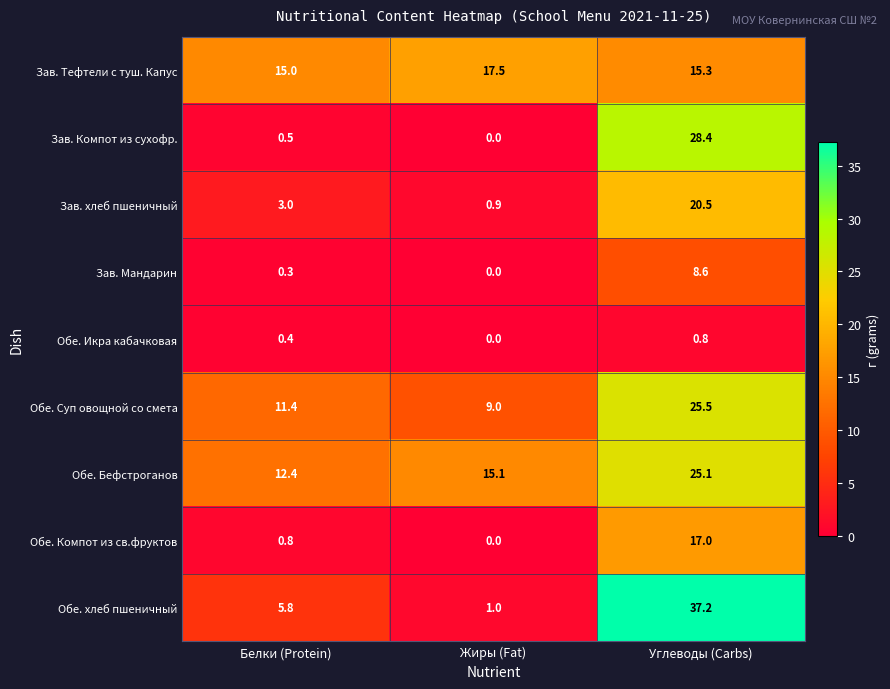

List the series in order of their peak value, highest first.

Обе. хлеб пшеничный, Зав. Компот из сухофр., Обе. Суп овощной со смета, Обе. Бефстроганов, Зав. хлеб пшеничный, Зав. Тефтели с туш. Капус, Обе. Компот из св.фруктов, Зав. Мандарин, Обе. Икра кабачковая